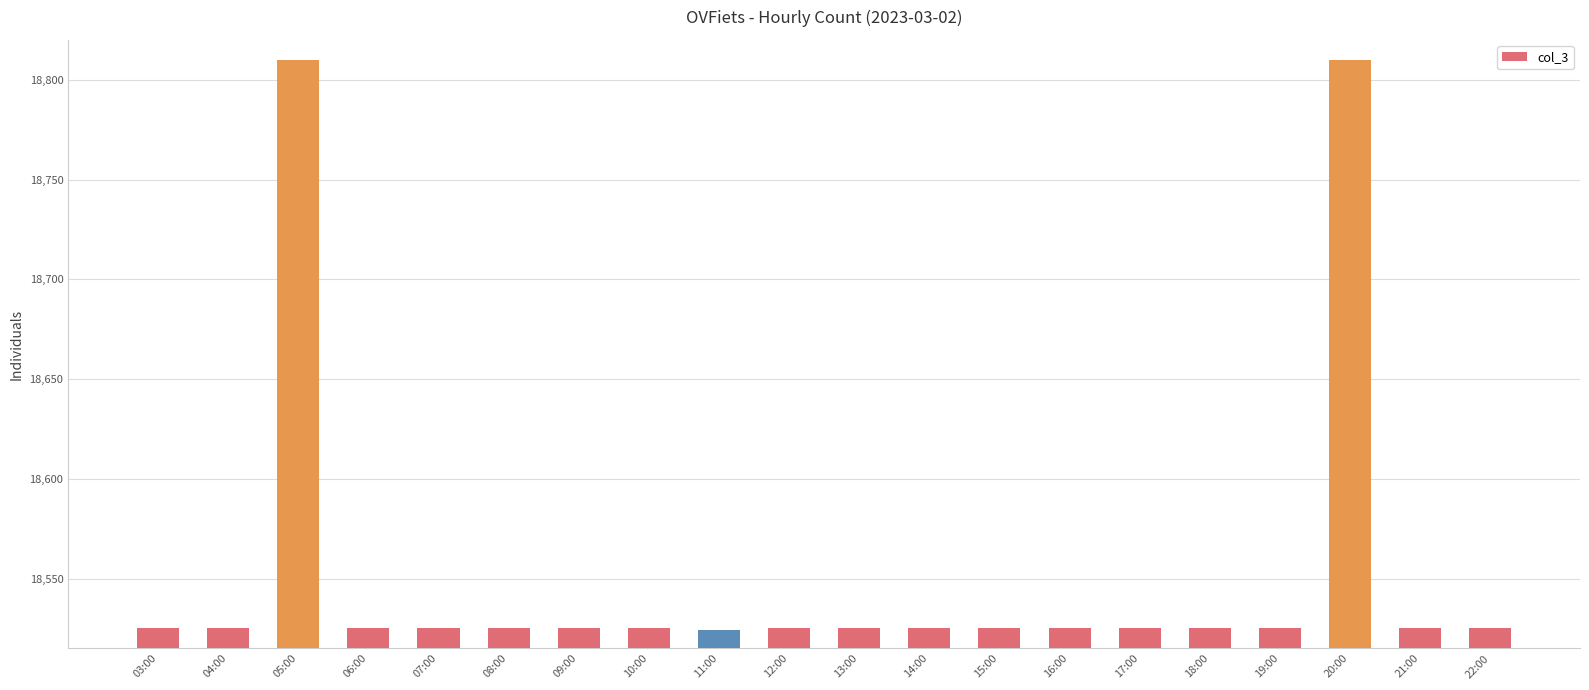

What is the minimum value shown in the chart?

18524